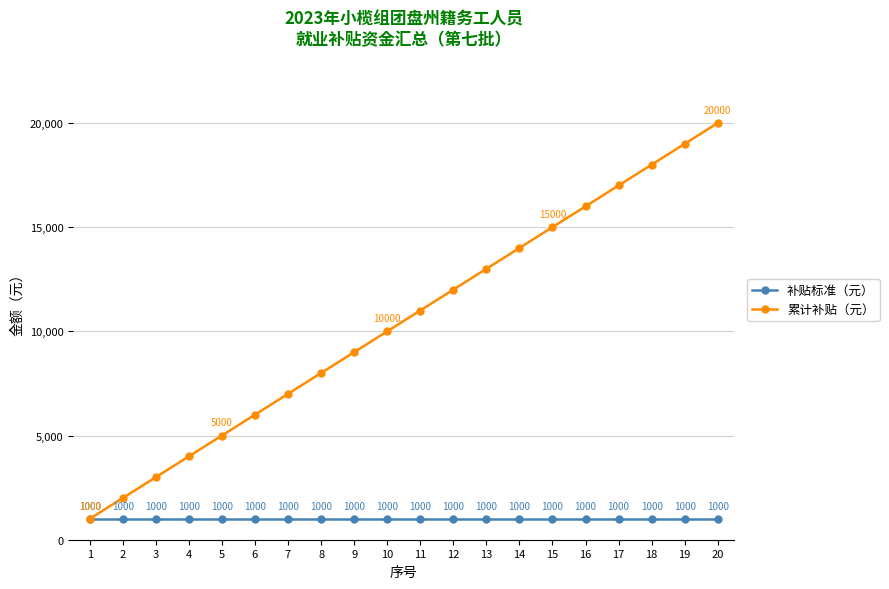

Reading left to right, list all the values displayed in this chart.

补贴标准（元）: 1000	1000	1000	1000	1000	1000	1000	1000	1000	1000	1000	1000	1000	1000	1000	1000	1000	1000	1000	1000
累计补贴（元）: 1000	2000	3000	4000	5000	6000	7000	8000	9000	10000	11000	12000	13000	14000	15000	16000	17000	18000	19000	20000